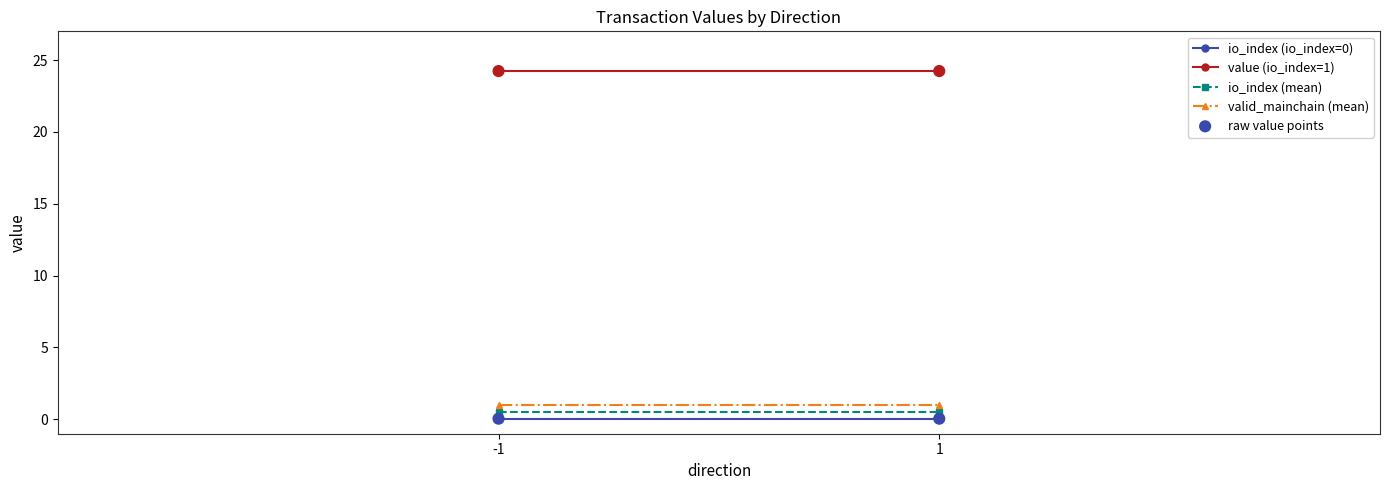

What is the average Y value?

12.1